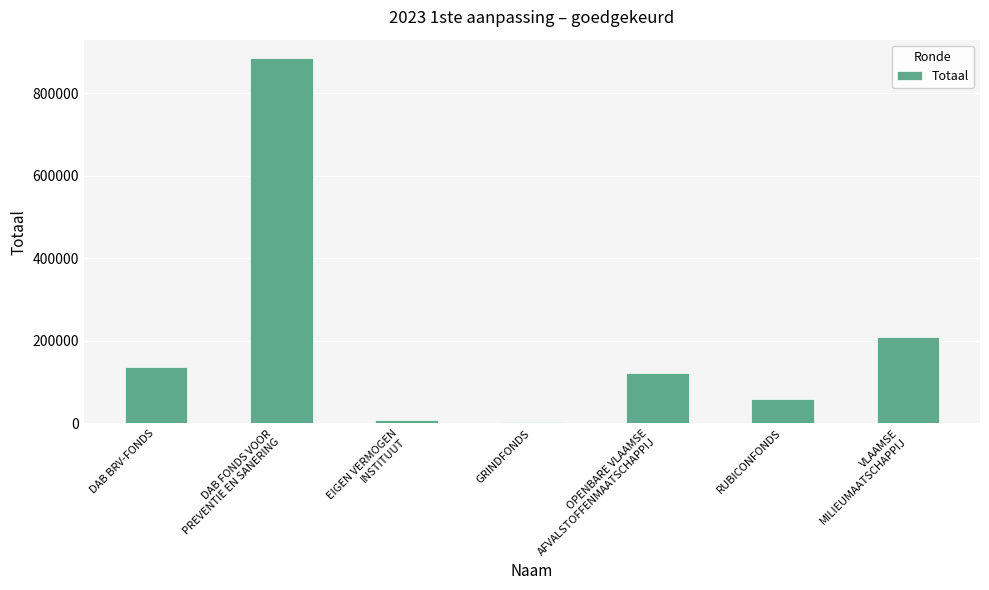

Reading left to right, what are all the values shown in this chart?

DAB BRV-FONDS=136386	DAB FONDS VOOR
PREVENTIE EN SANERING=885155	EIGEN VERMOGEN
INSTITUUT=8561	GRINDFONDS=2356	OPENBARE VLAAMSE
AFVALSTOFFENMAATSCHAPPIJ=121897	RUBICONFONDS=59191	VLAAMSE
MILIEUMAATSCHAPPIJ=210281